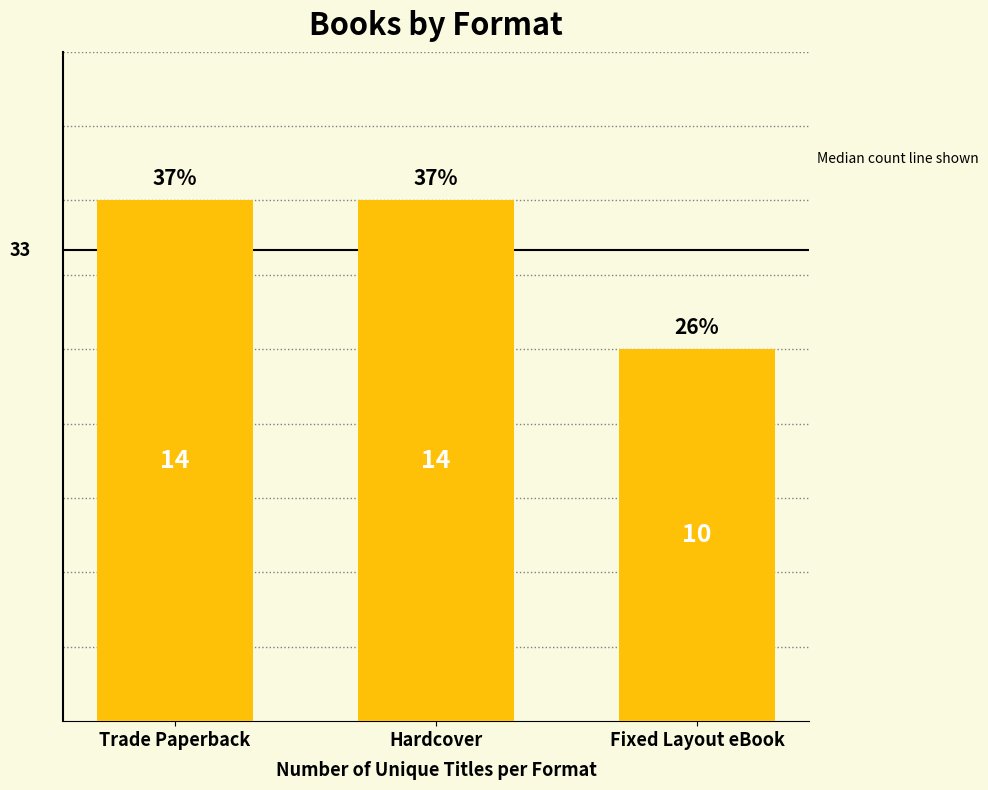

At which category does the chart reach its peak across all series?

Trade Paperback